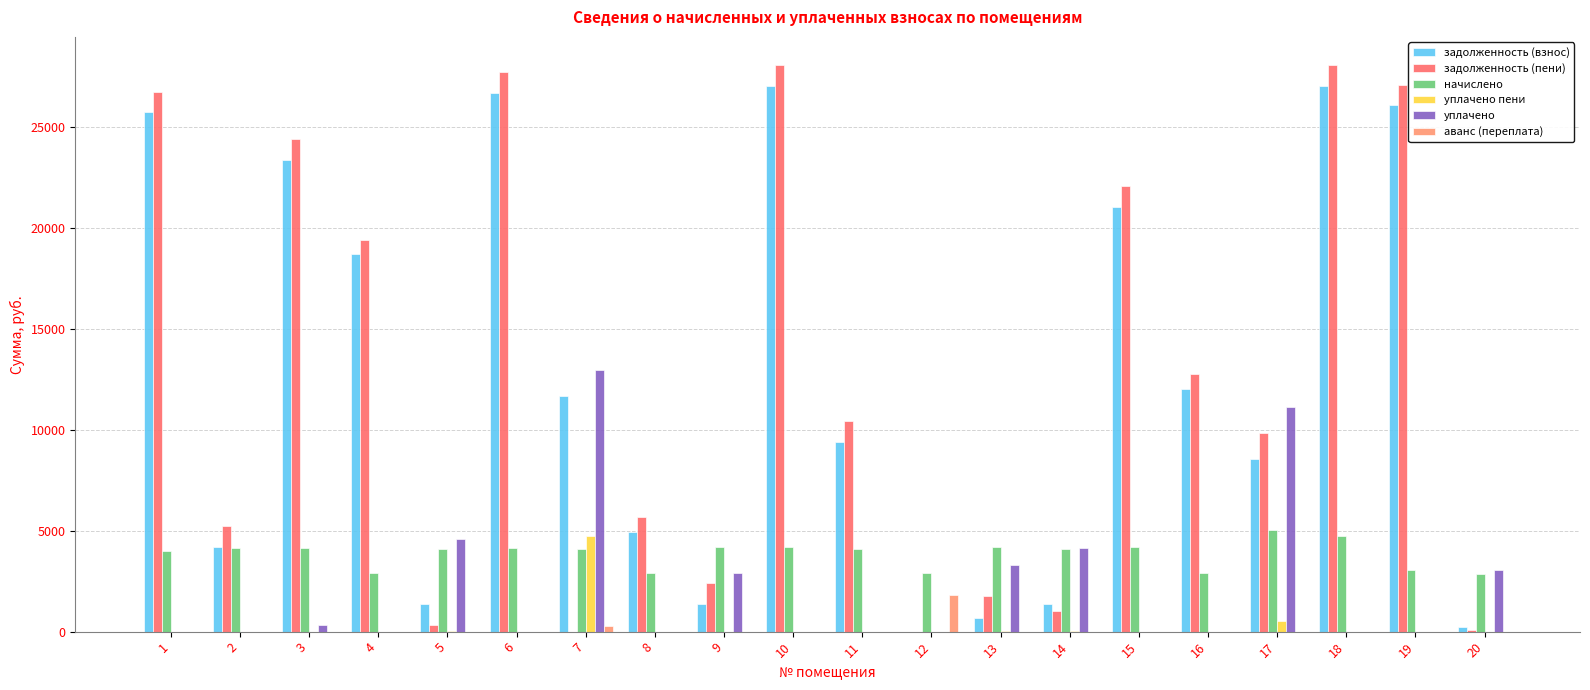

Is it true that начислено equals 3043.9 at 19?

True